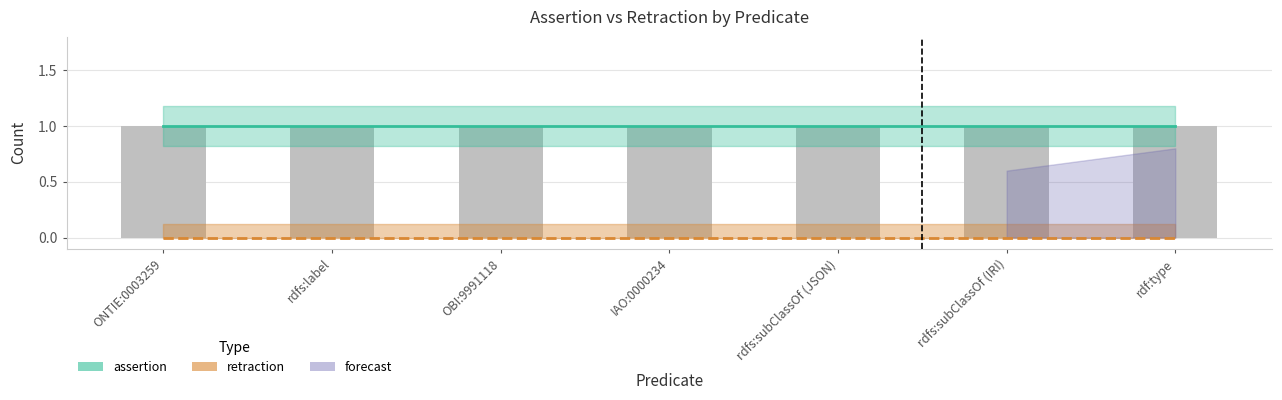

Rank the categories by retraction value from lowest to highest.

ONTIE:0003259, rdfs:label, OBI:9991118, IAO:0000234, rdfs:subClassOf (JSON), rdfs:subClassOf (IRI), rdf:type